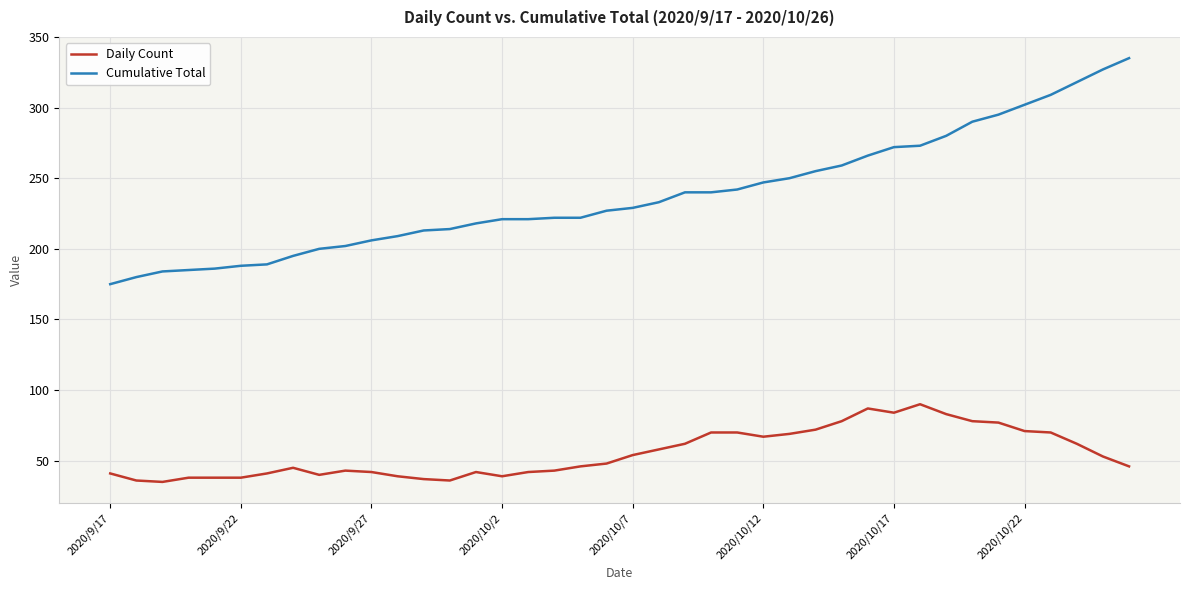

What is the smallest value displayed?

35